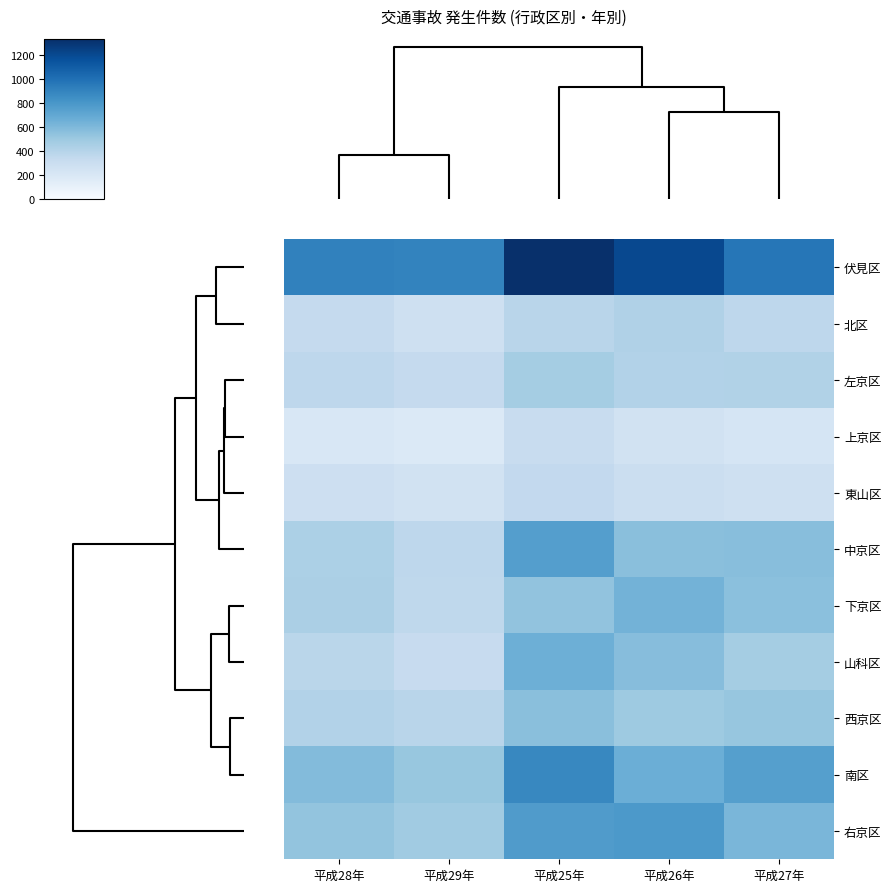

Reading left to right, extract all data points from this chart.

伏見区: 平成28年=911	平成29年=905	平成25年=1332	平成26年=1203	平成27年=972
北区: 平成28年=333	平成29年=276	平成25年=390	平成26年=425	平成27年=365
左京区: 平成28年=368	平成29年=333	平成25年=469	平成26年=415	平成27年=417
上京区: 平成28年=206	平成29年=183	平成25年=315	平成26年=258	平成27年=227
東山区: 平成28年=286	平成29年=250	平成25年=344	平成26年=300	平成27年=273
中京区: 平成28年=441	平成29年=367	平成25年=759	平成26年=567	平成27年=570
下京区: 平成28年=446	平成29年=362	平成25年=537	平成26年=638	平成27年=561
山科区: 平成28年=383	平成29年=324	平成25年=658	平成26年=576	平成27年=472
西京区: 平成28年=414	平成29年=390	平成25年=562	平成26年=495	平成27年=525
南区: 平成28年=587	平成29年=519	平成25年=880	平成26年=663	平成27年=754
右京区: 平成28年=534	平成29年=488	平成25年=772	平成26年=790	平成27年=614